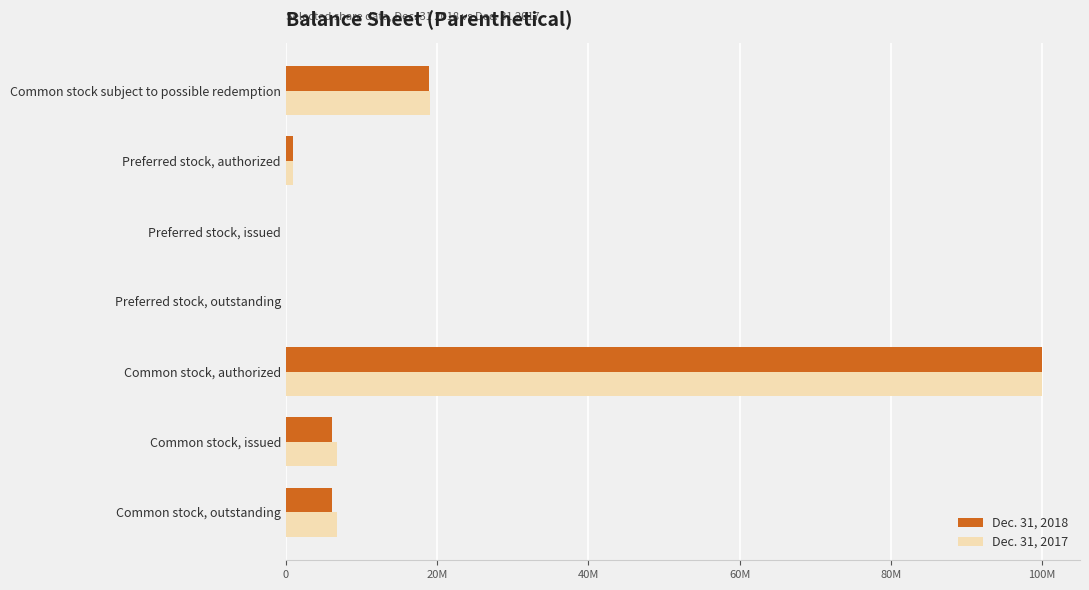

What are all the series names shown in the legend?

Dec. 31, 2018, Dec. 31, 2017